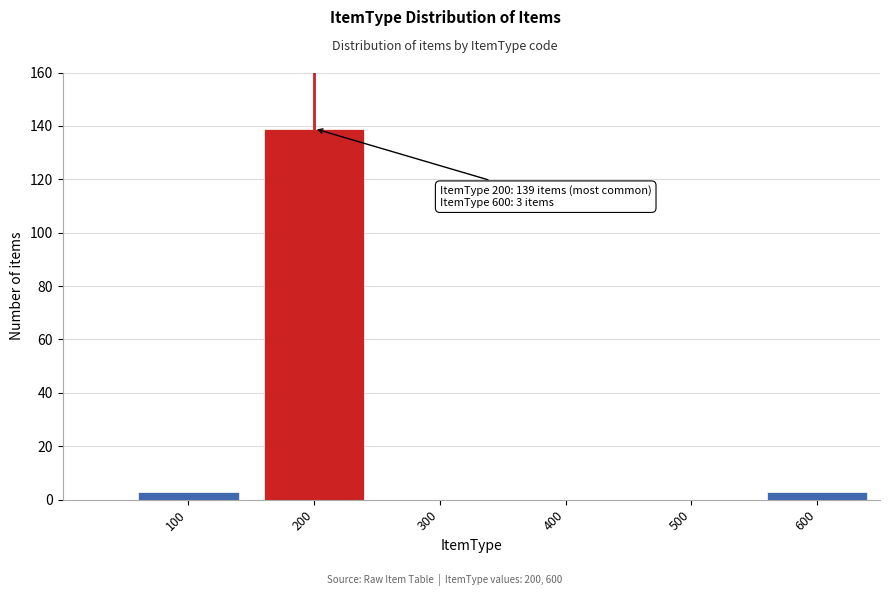

Reading right to left, list all the values displayed in this chart.

600=3	500=0	400=0	300=0	200=139	100=3